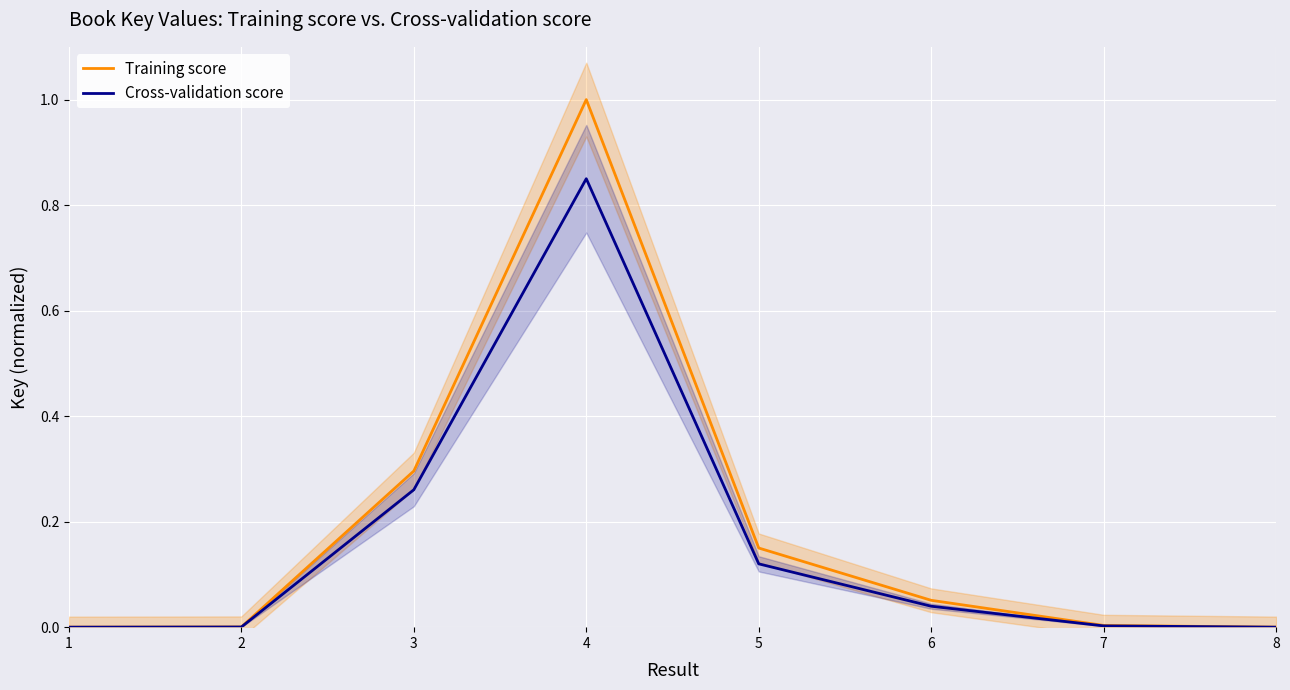

True or false: Training score has a value of 0.4 at 3.

False